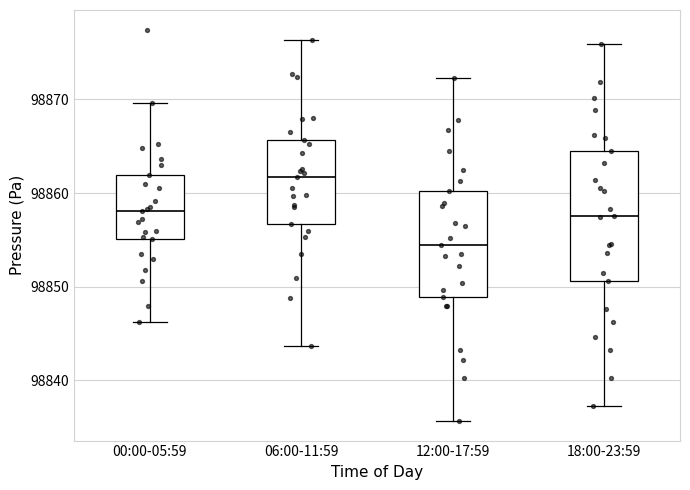

Which box is the tallest, from its lower edge to its upper edge?

18:00-23:59